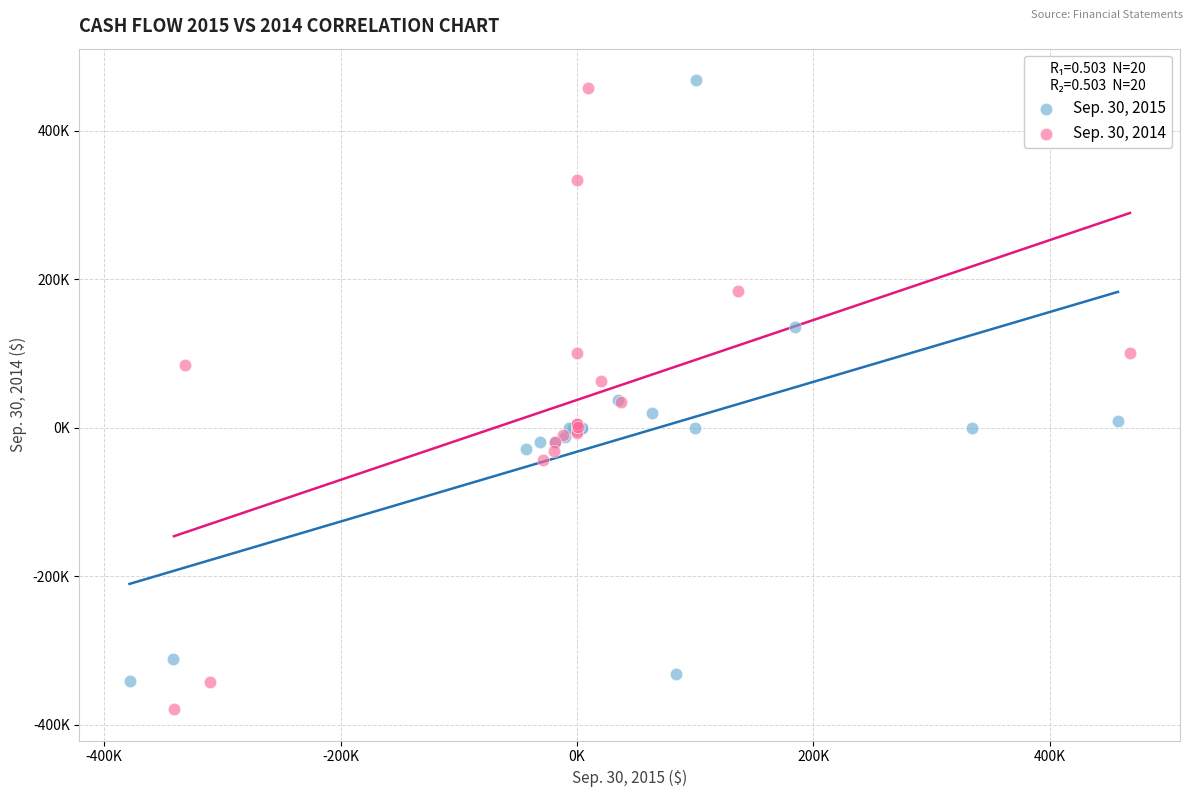

Which series contains the highest Y value?

Sep. 30, 2015